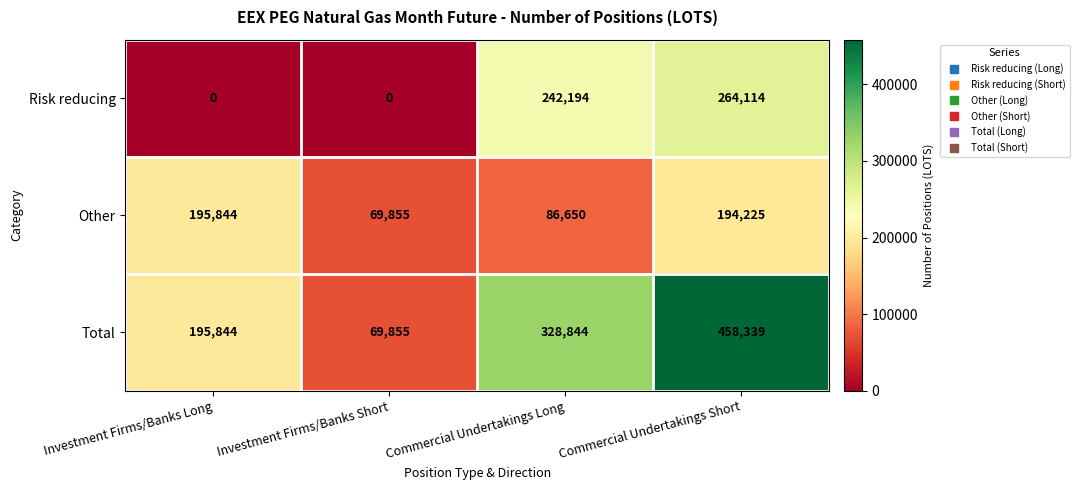

How many categories are shown in the chart?

4